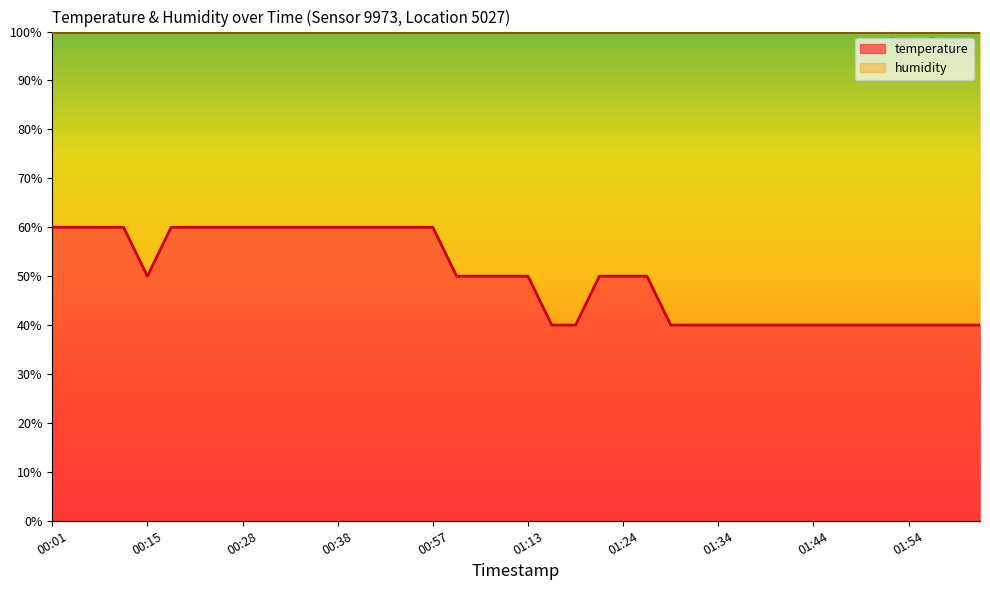

Rank the categories by value from highest to lowest.

00:01, 00:04, 00:07, 00:09, 00:17, 00:23, 00:25, 00:28, 00:30, 00:33, 00:35, 00:38, 00:41, 00:44, 00:49, 00:57, 00:15, 01:00, 01:03, 01:11, 01:13, 01:21, 01:24, 01:27, 01:16, 01:18, 01:29, 01:32, 01:34, 01:37, 01:39, 01:42, 01:44, 01:47, 01:49, 01:52, 01:54, 01:57, 02:00, 02:08